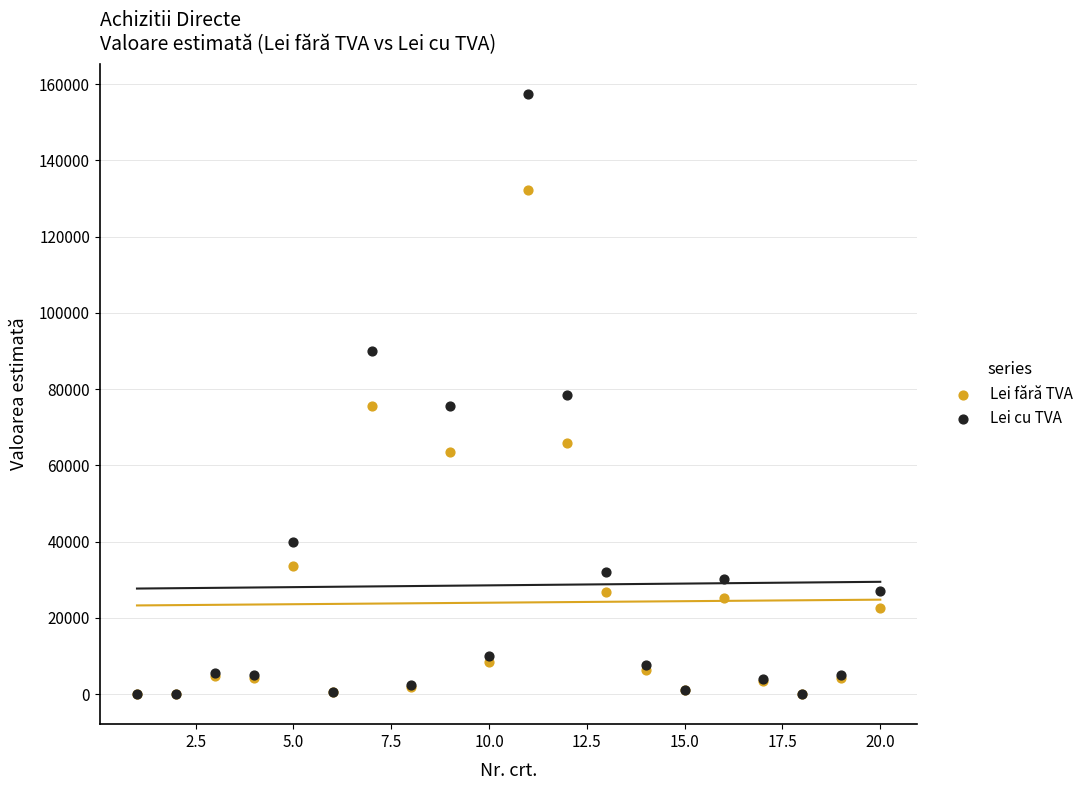

Which series has the largest Y range (max minus min)?

Lei cu TVA